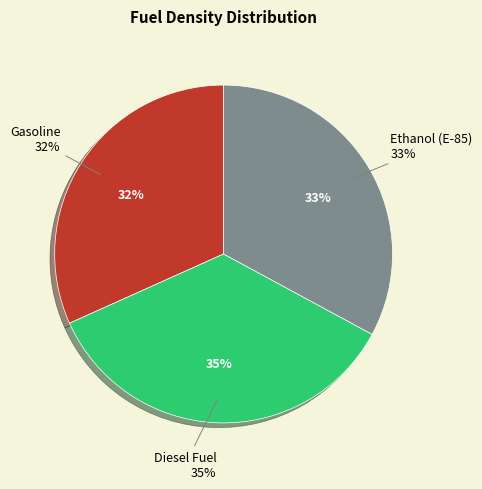

To the nearest percent, what is the average slice percentage?

33%